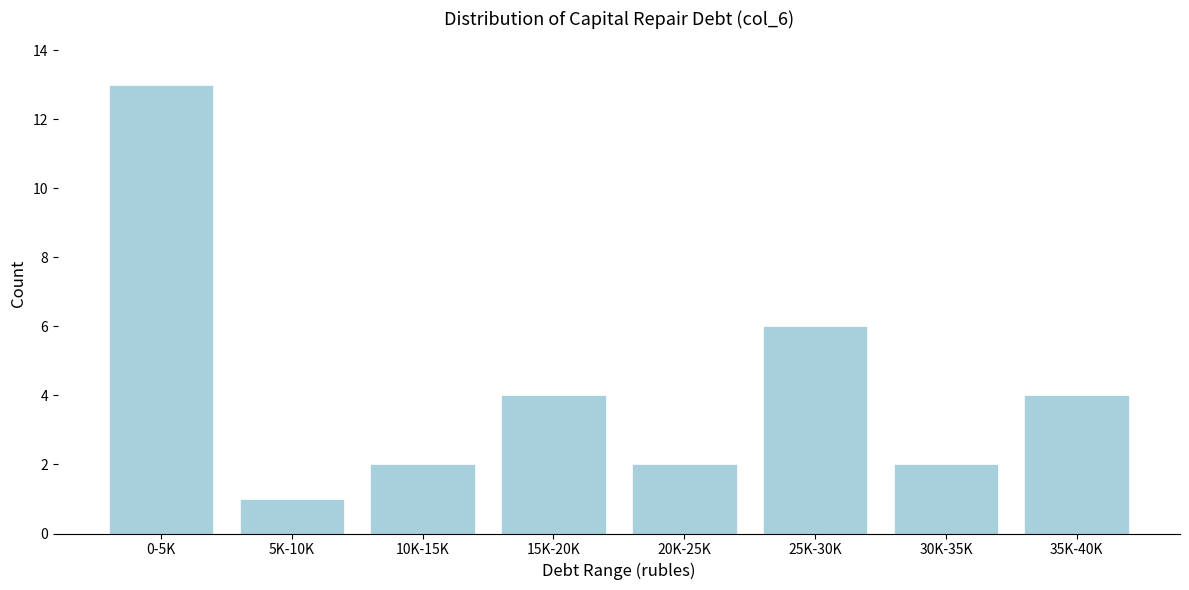

Reading left to right, transcribe all the data shown in this chart.

0-5K=13	5K-10K=1	10K-15K=2	15K-20K=4	20K-25K=2	25K-30K=6	30K-35K=2	35K-40K=4